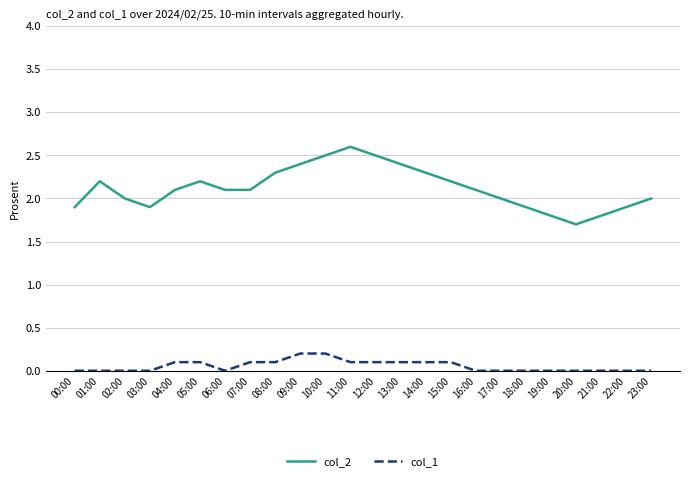

At how many categories does at least one series exceed 0?

24